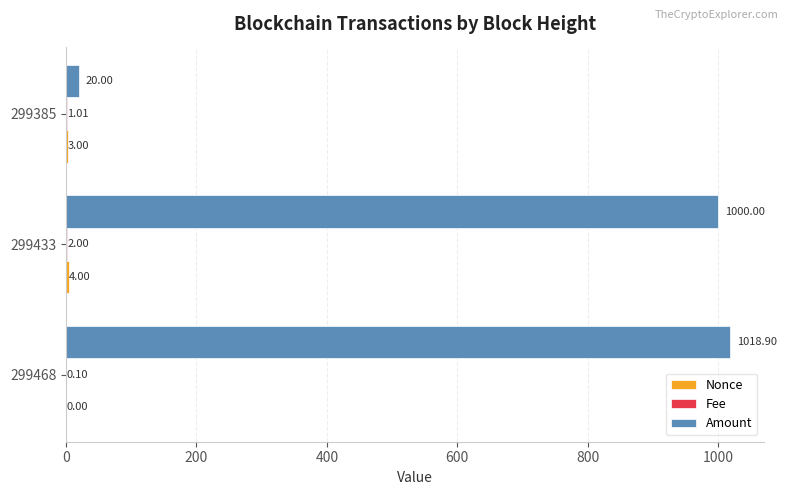

Which series changed the most between 299468 and 299433?

Amount